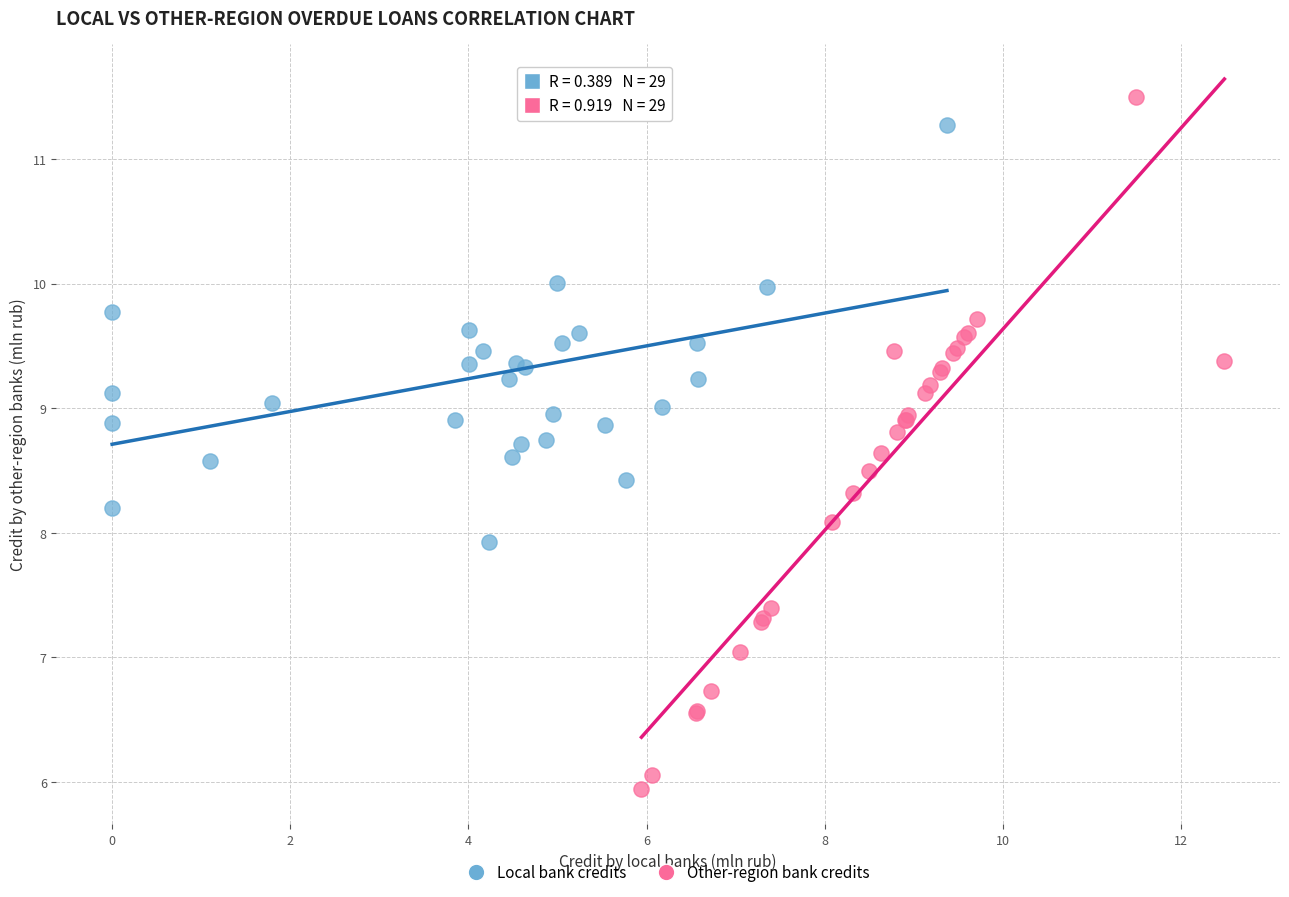

Which series has the largest Y range (max minus min)?

Other-region bank credits